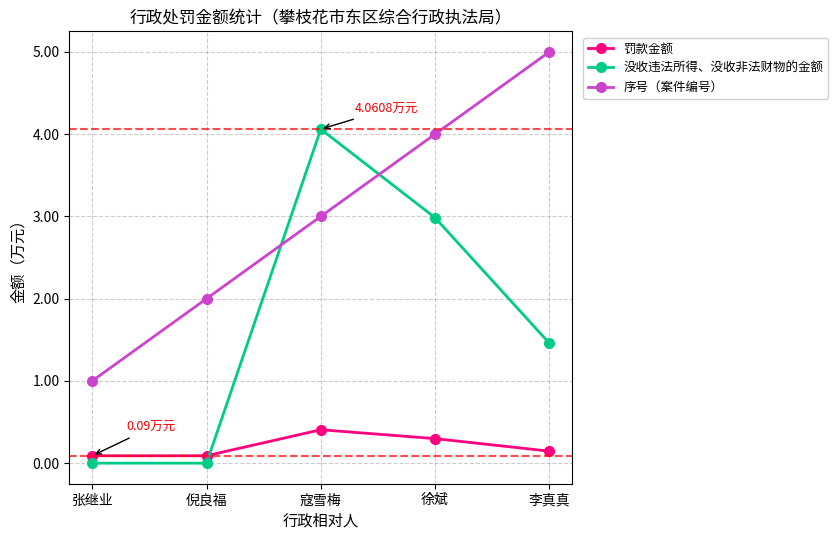

Reading left to right, list all the values displayed in this chart.

罚款金额: 0.1	0.1	0.4	0.3	0.1
没收违法所得、没收非法财物的金额: 0.0	0.0	4.1	3.0	1.5
序号（案件编号）: 1.0	2.0	3.0	4.0	5.0